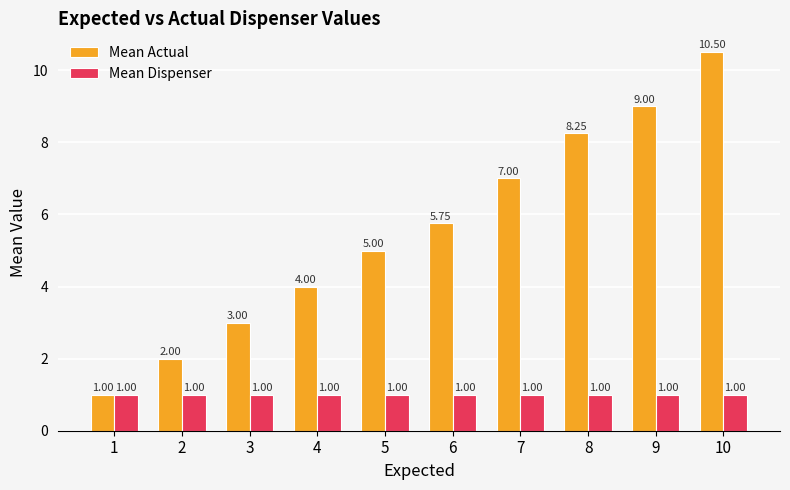

Rank the series at 2 from lowest to highest value.

Mean Dispenser, Mean Actual